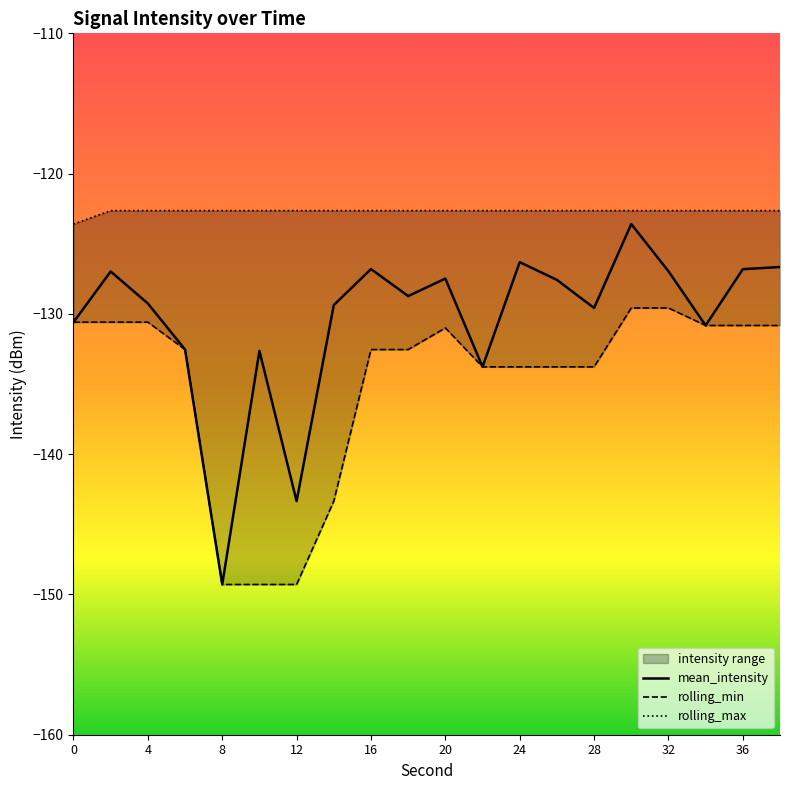

In rolling_min, how many points are higher than both neighbors (excluding endpoints)?

1